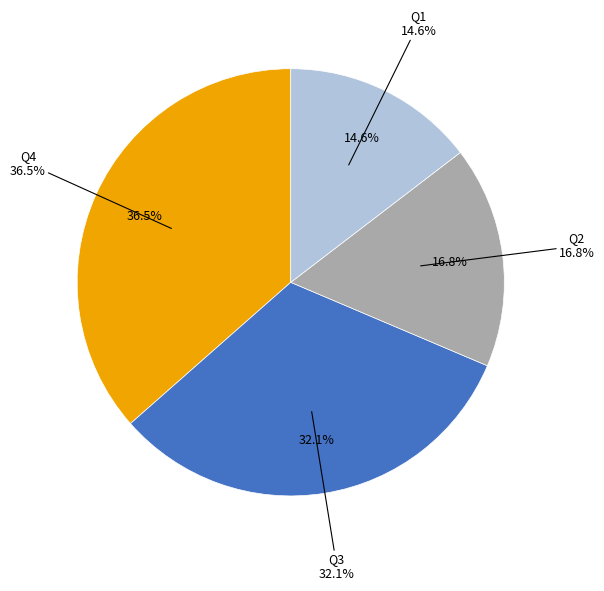

Combined, do Q1 and Q3 account for over 50%?

No